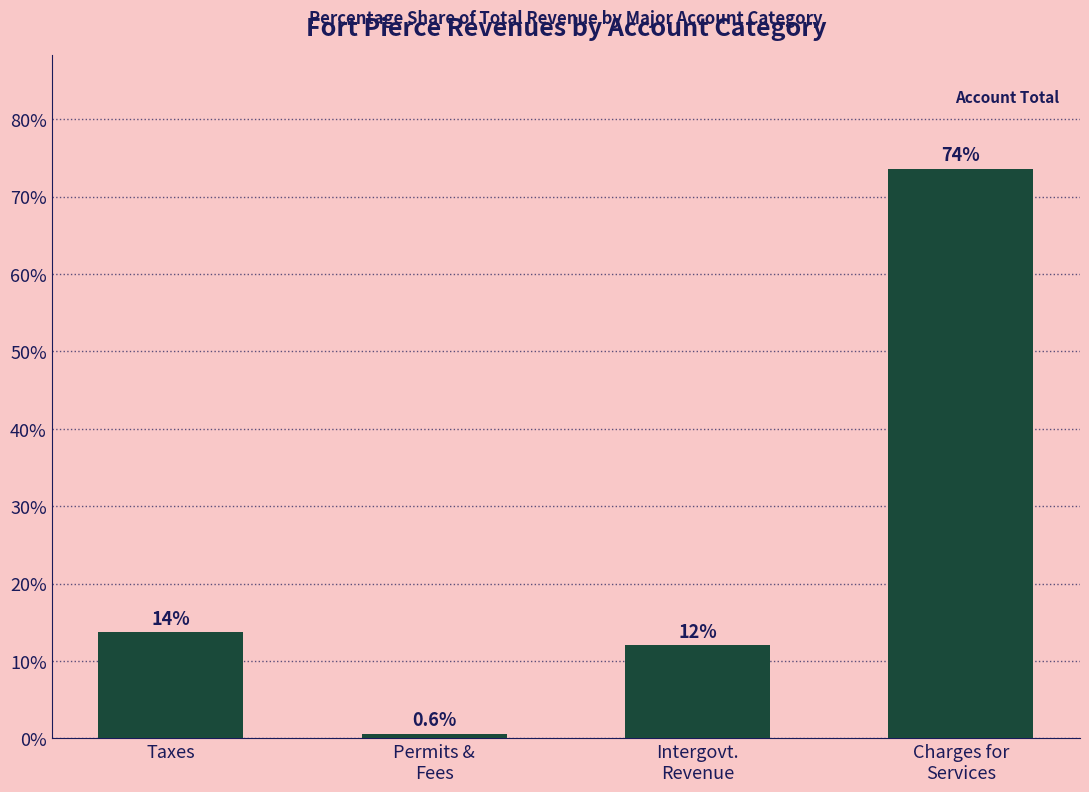

Which category has the lowest value across all series?

Permits &
Fees